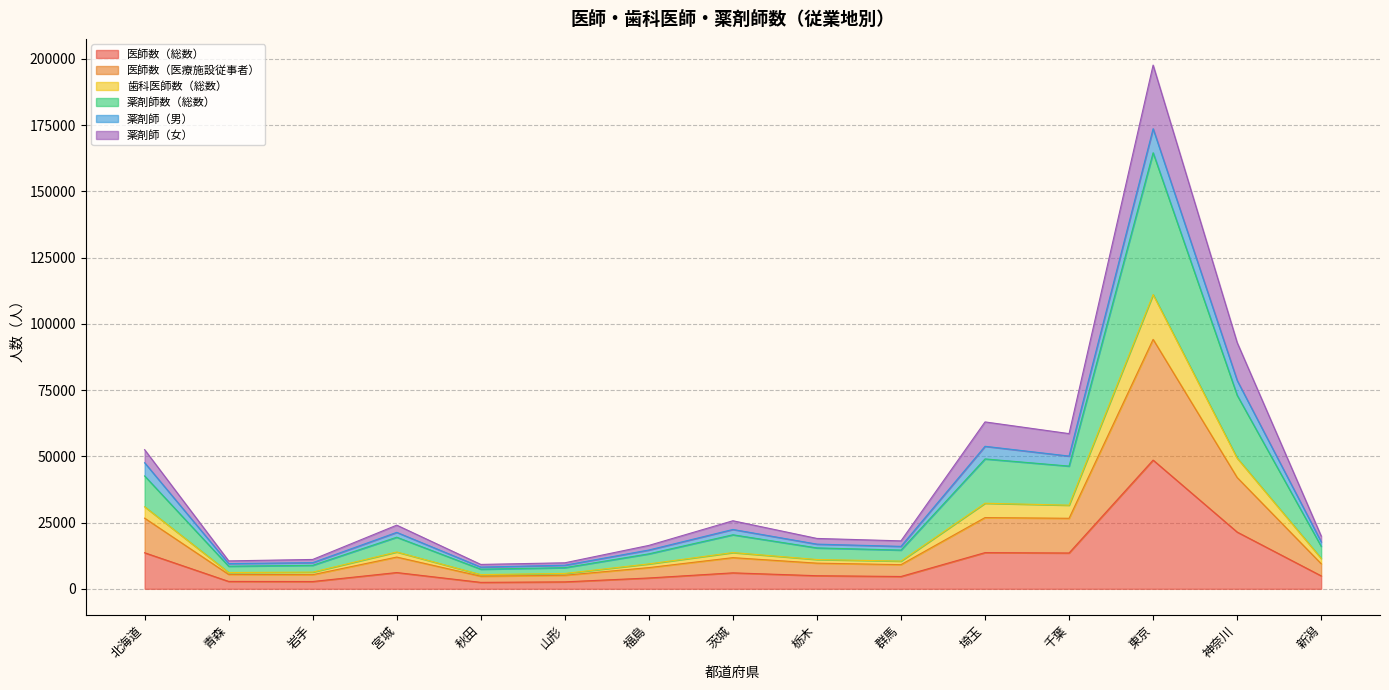

What is the highest value of the 医師数（総数） series?

48578